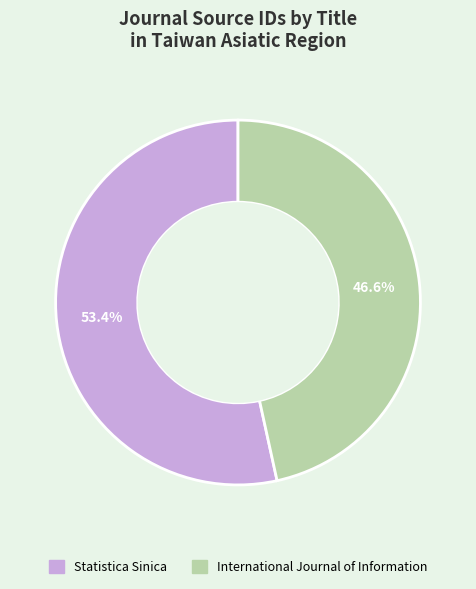

Rank the categories by value from lowest to highest.

International Journal of Information, Statistica Sinica